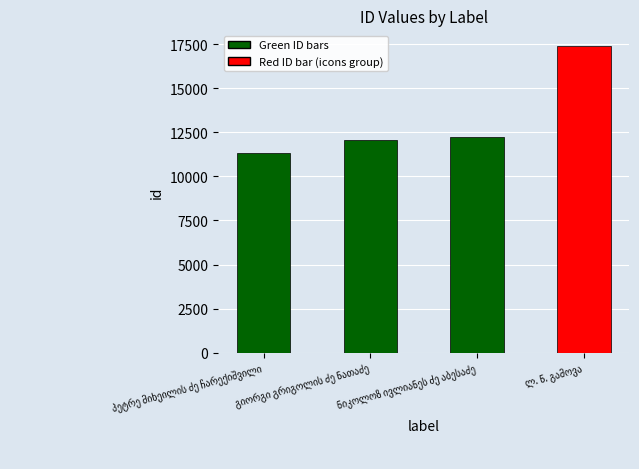

The chart shows a value of 17408 at ლ. ნ. გამოვა. True or false?

True